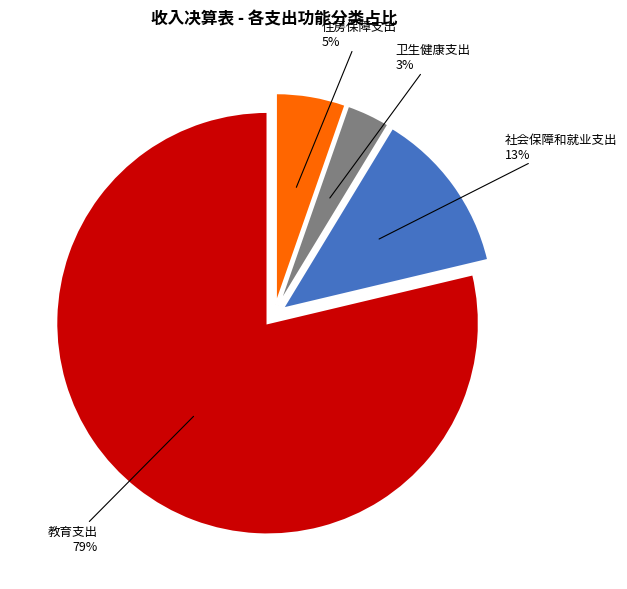

How many segments does this pie chart have?

4